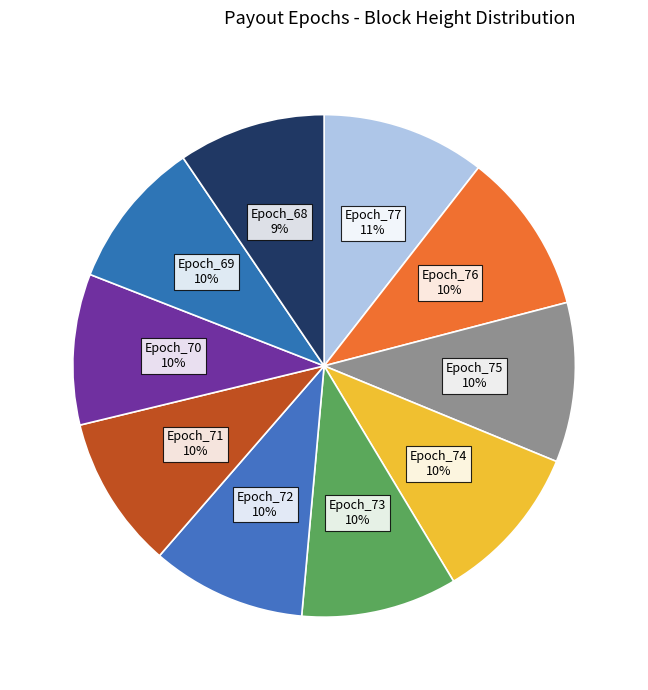

Does Epoch_68 account for over 50% of the chart?

No